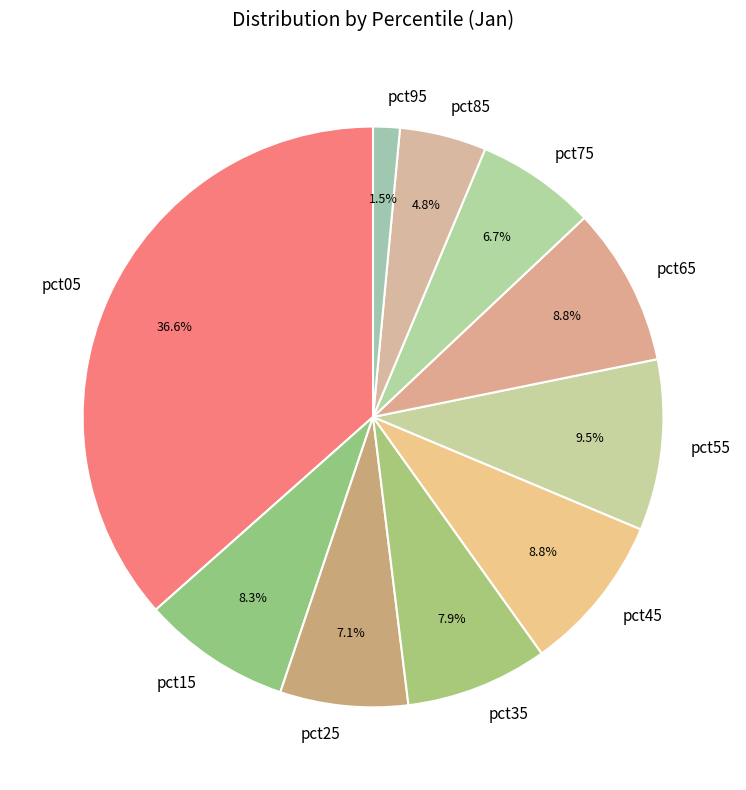

What percentage is NOT represented by pct35?

92.1%